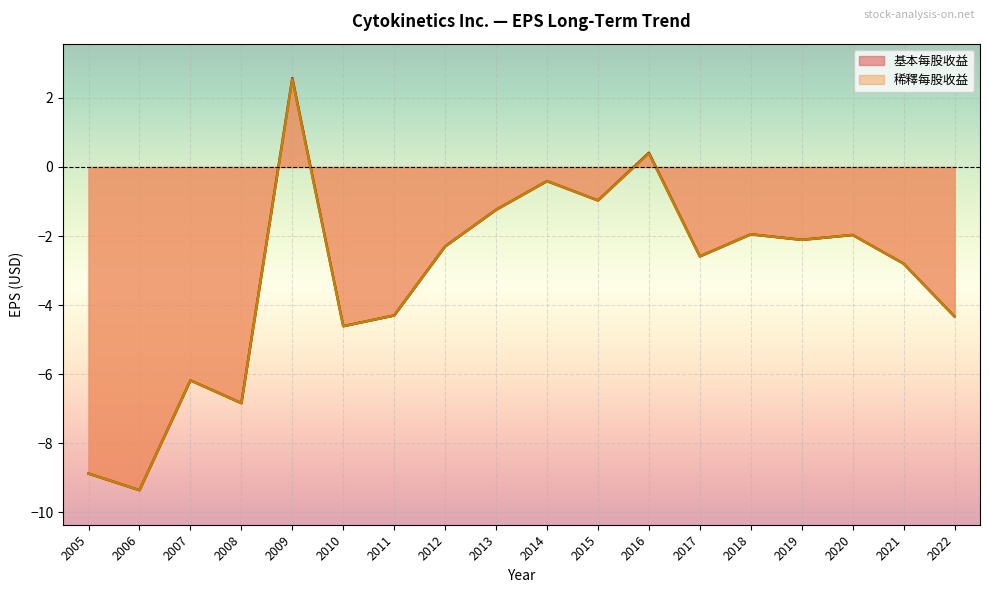

How many interior local peaks does the 稀釋每股收益 series have?

6